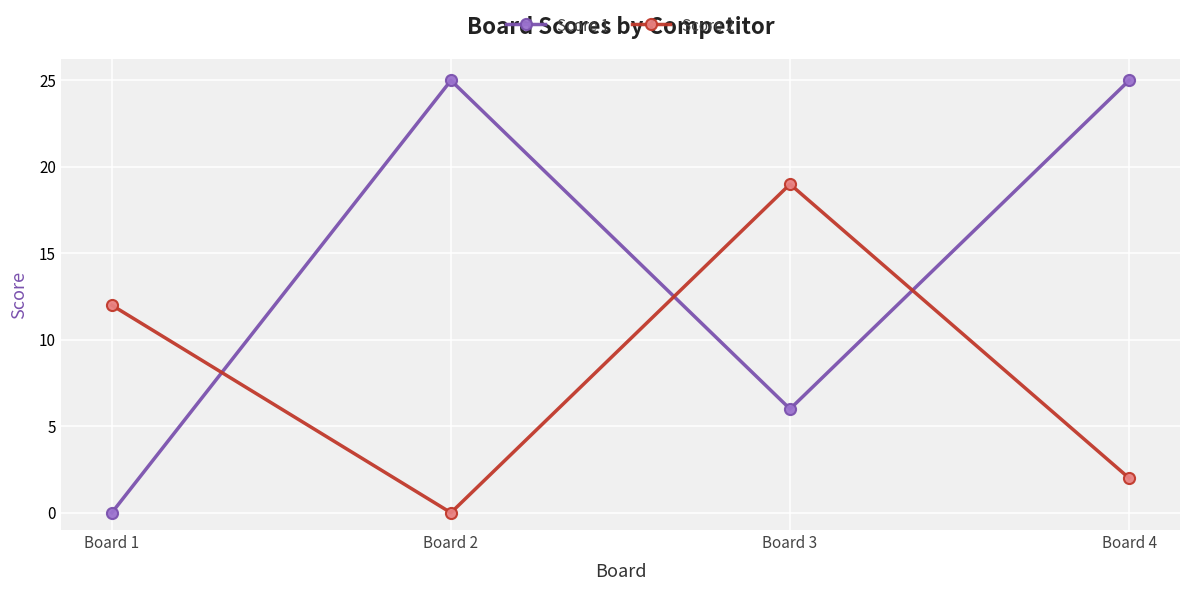

List the series in order of their peak value, highest first.

Score 1, Score 2